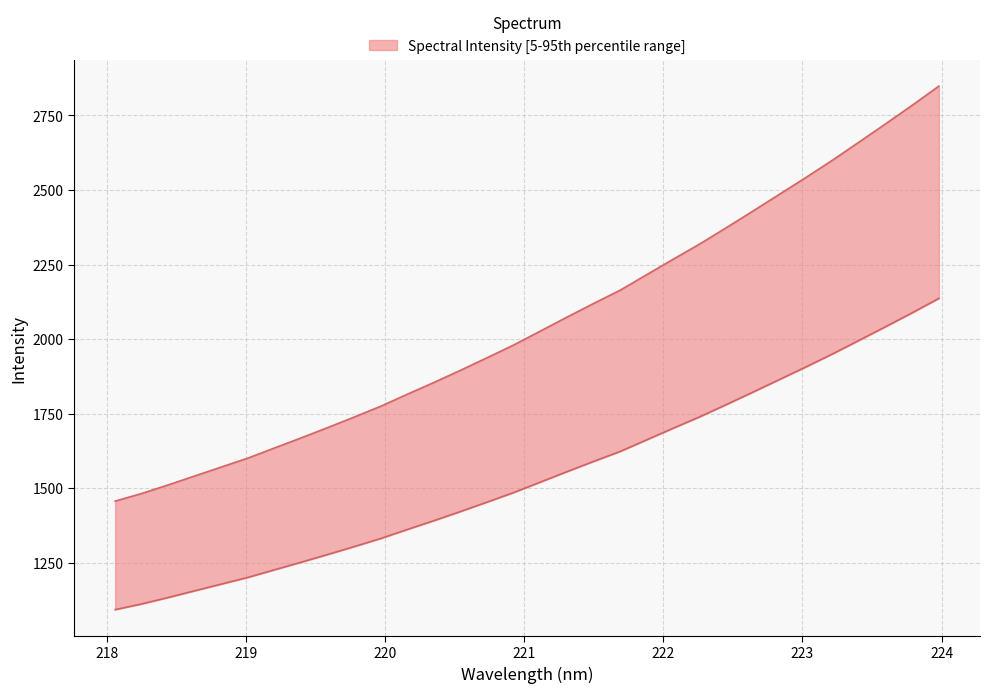

The value at 222.8355 is 2486.0. True or false?

True